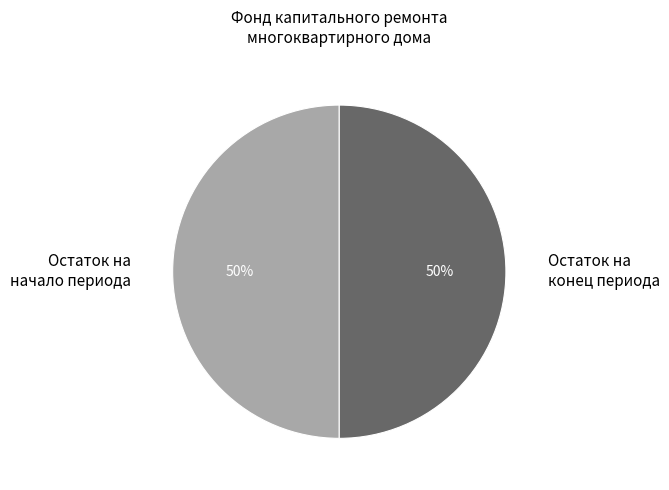

Combined, do Остаток на начало периода and Остаток на конец периода account for over 50%?

Yes